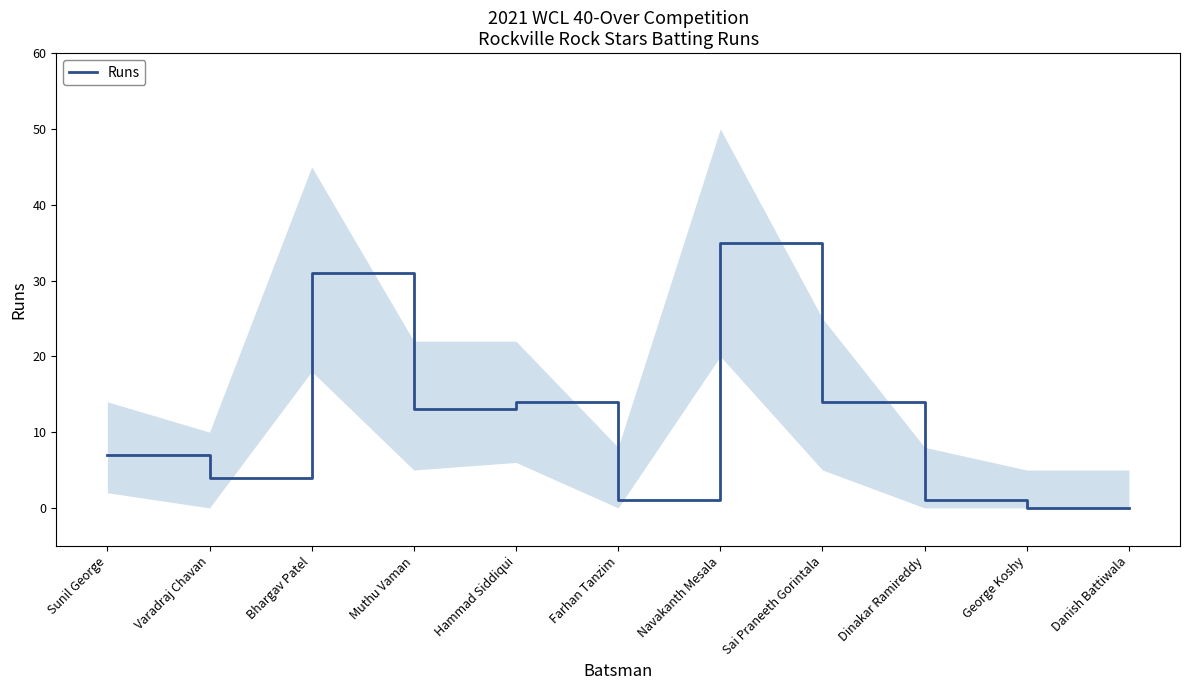

How many interior local peaks (higher than both neighbors) does the data have?

3